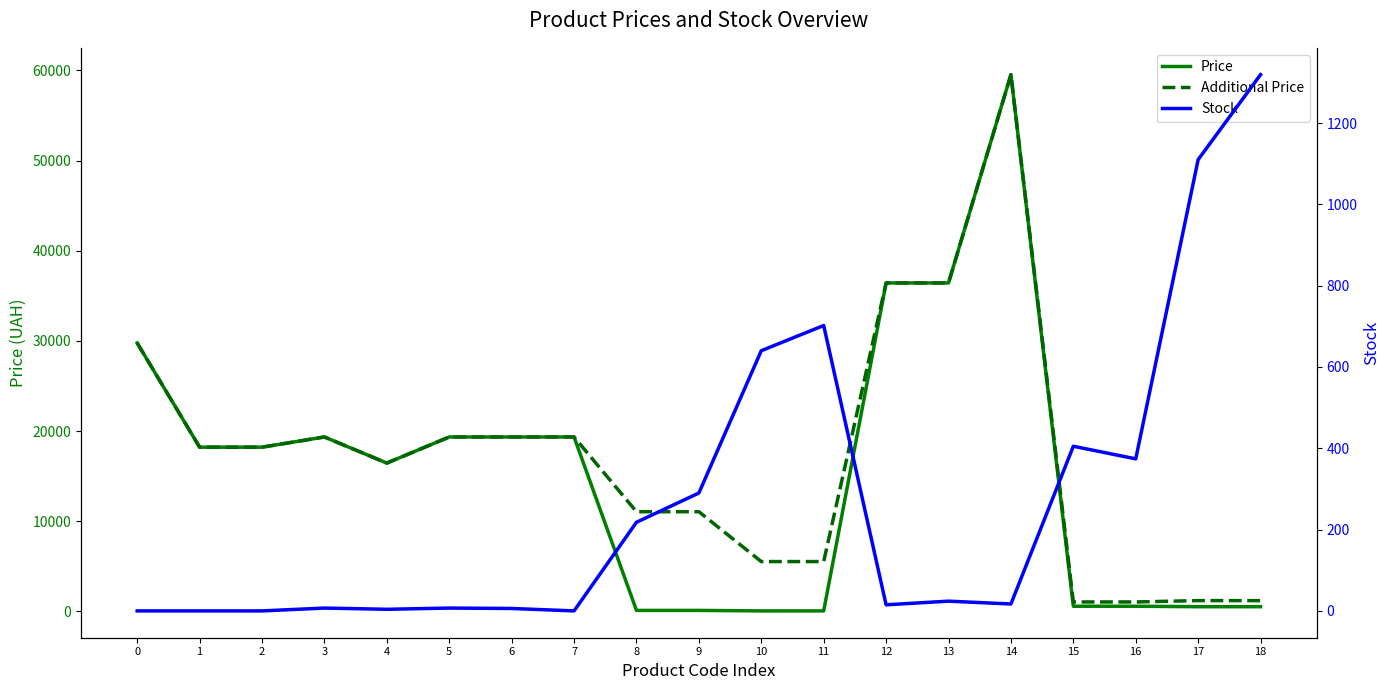

Rank the categories by Price value from lowest to highest.

10, 11, 8, 9, 17, 18, 15, 16, 4, 1, 2, 3, 5, 6, 7, 0, 12, 13, 14